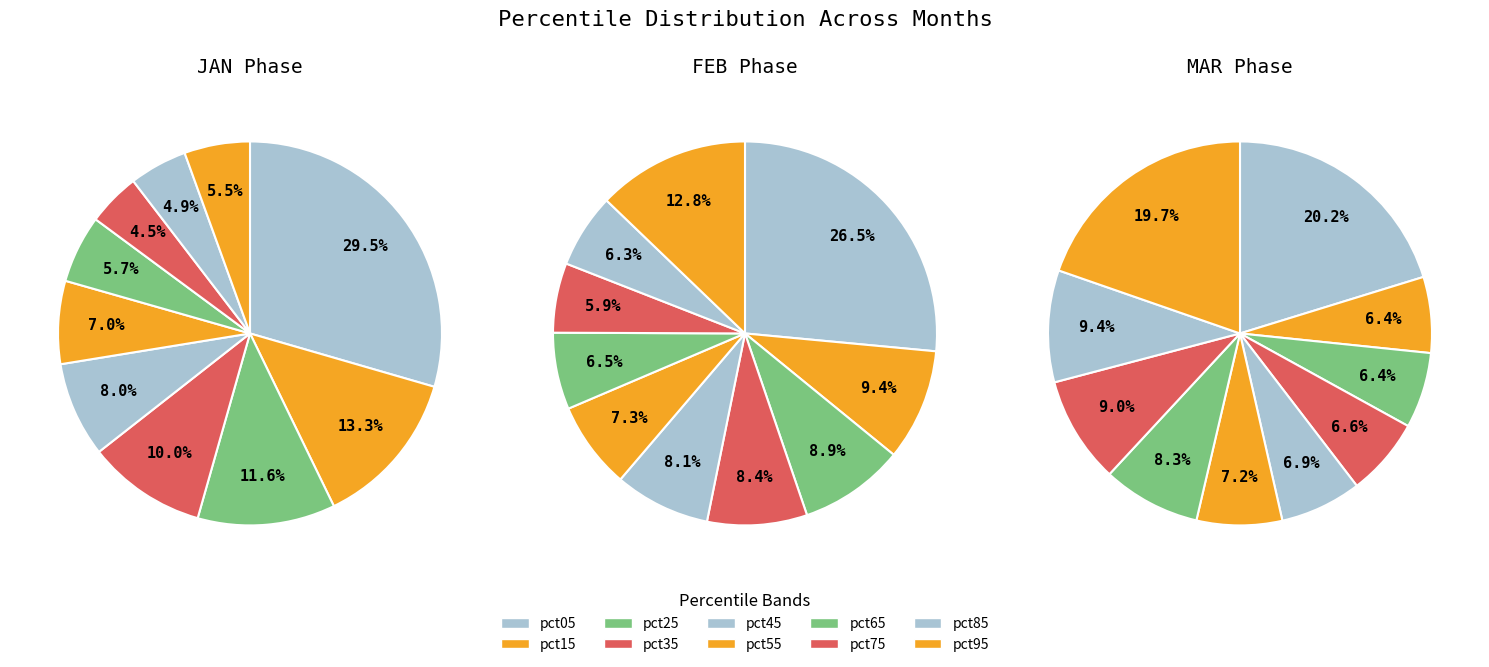

True or false: pct95 accounts for 13% of the total.

False